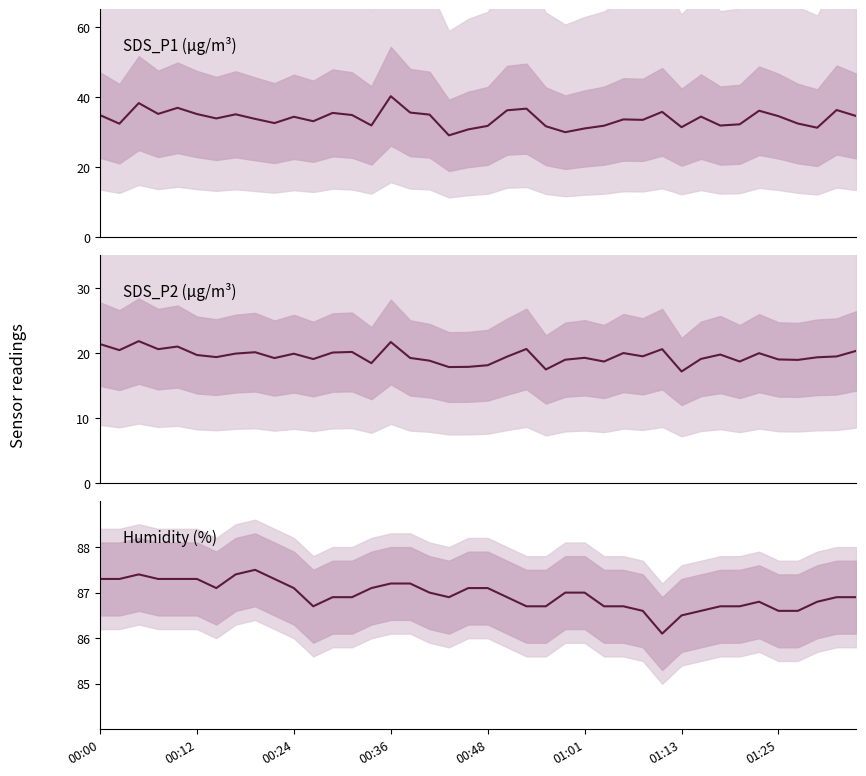

What is the sum of all SDS_P1 values?

1354.8